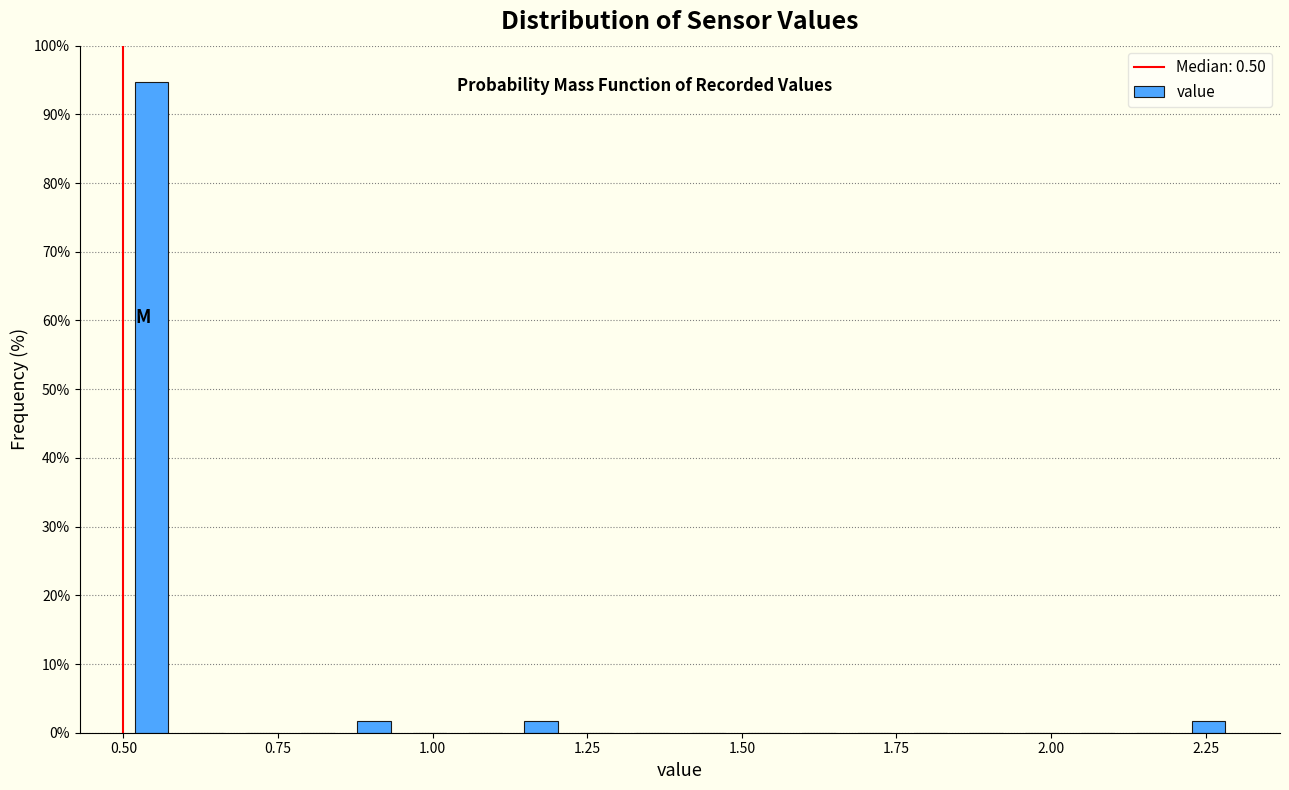

Read against the x-axis, roughly where is the centre of the tallest bar?

0.55